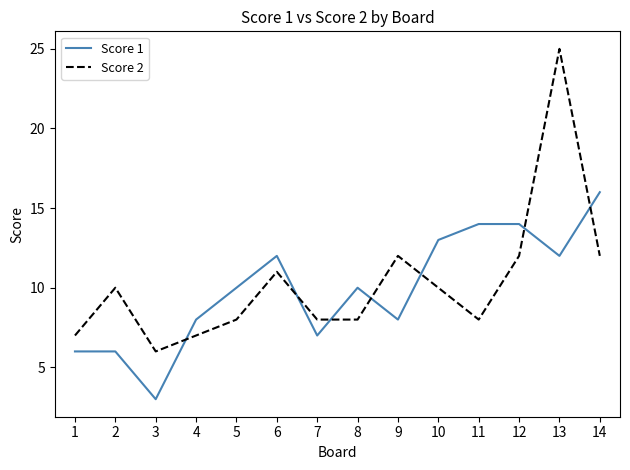

Reading right to left, extract all data points from this chart.

Score 1: 14=16	13=12	12=14	11=14	10=13	9=8	8=10	7=7	6=12	5=10	4=8	3=3	2=6	1=6
Score 2: 14=12	13=25	12=12	11=8	10=10	9=12	8=8	7=8	6=11	5=8	4=7	3=6	2=10	1=7